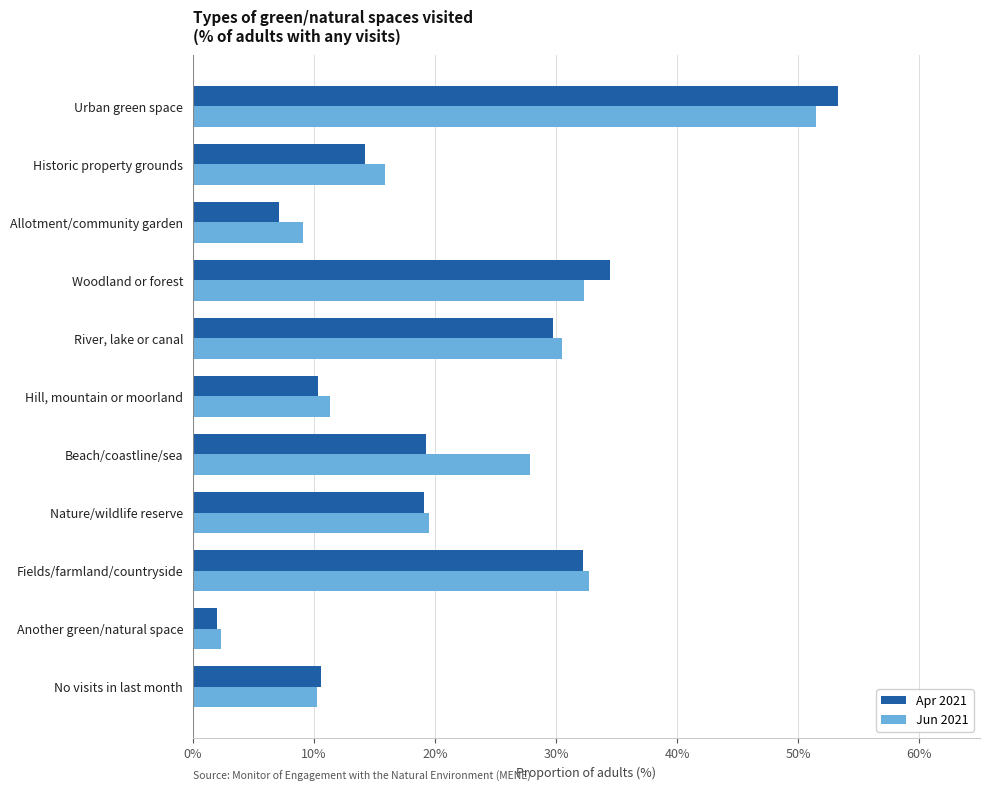

Which series has the largest total across all categories?

Jun 2021